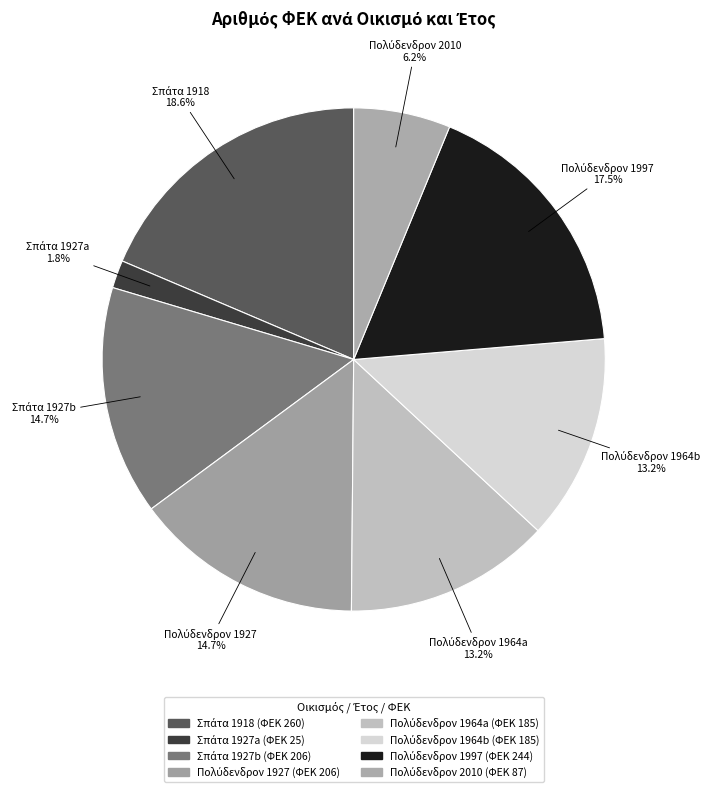

Count the number of slices in the pie.

8